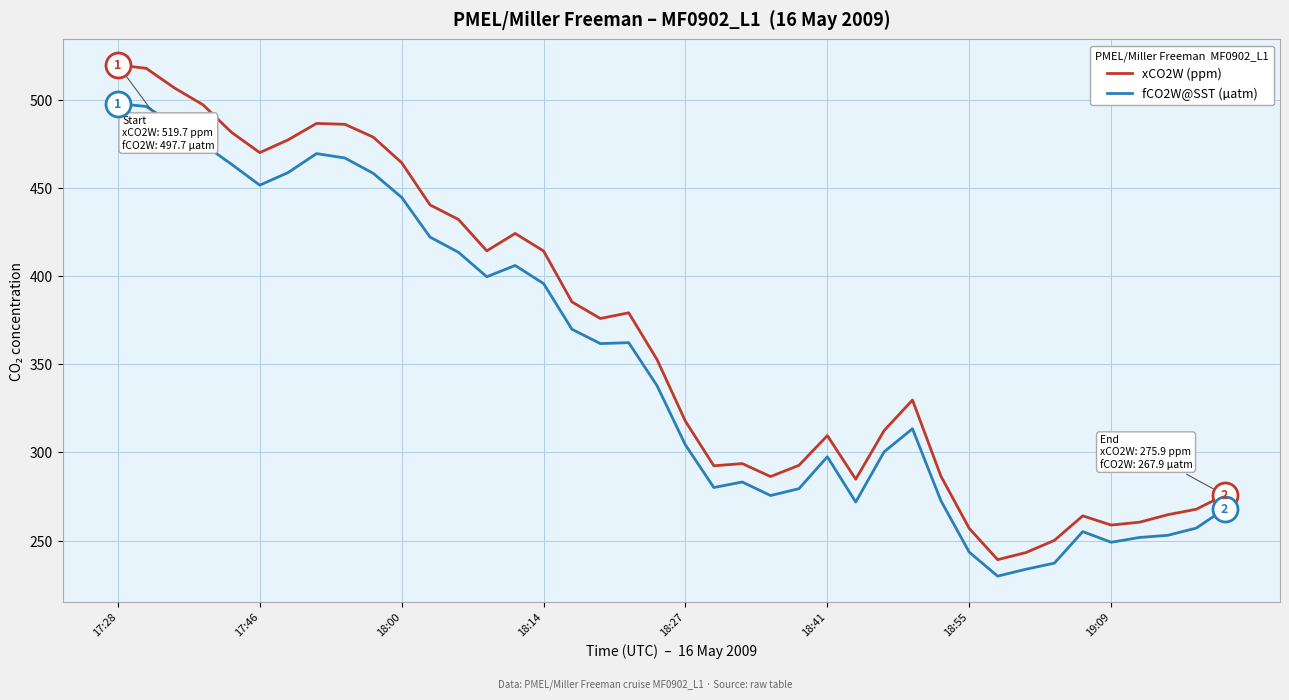

List the series in order of their overall mean, highest first.

xCO2W (ppm), fCO2W@SST (µatm)